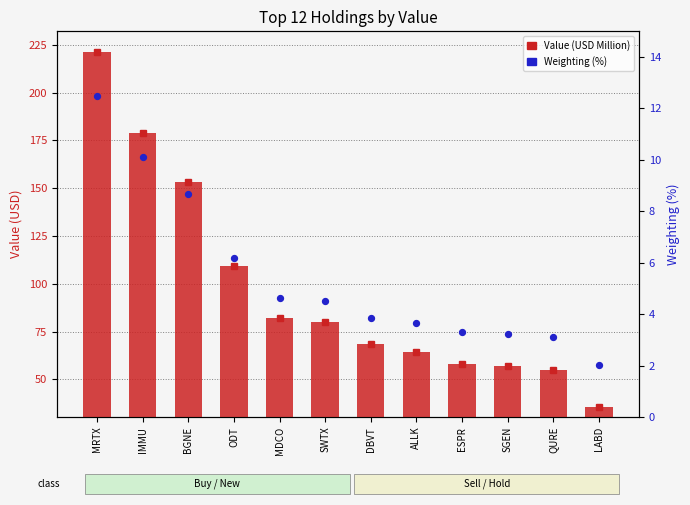

Is the value of Weighting (%) at ODT greater than the value of Value (USD Million) at BGNE?

No